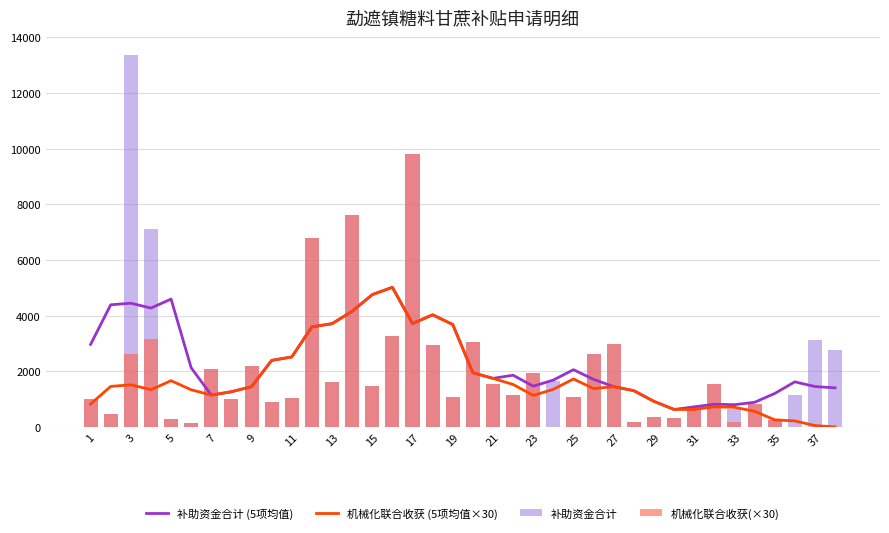

Where does the 补助资金合计 (5项均值) series first go above 1859?

1